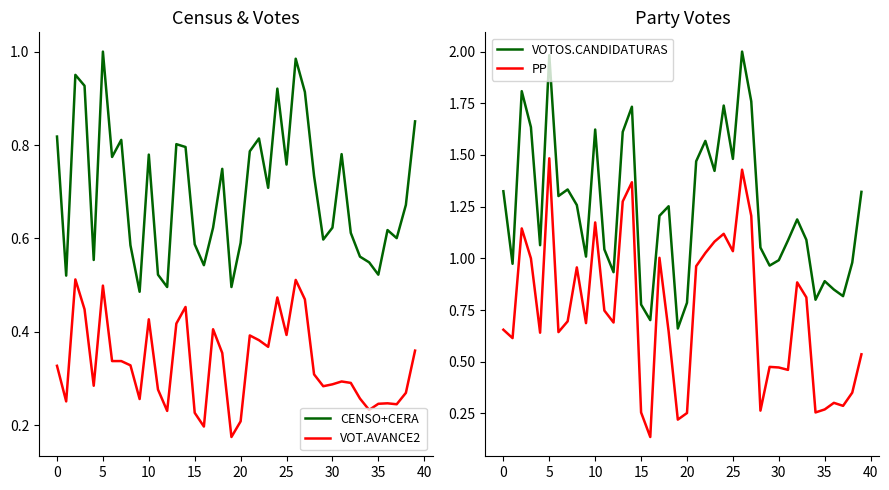

How many distinct data groups are displayed?

4